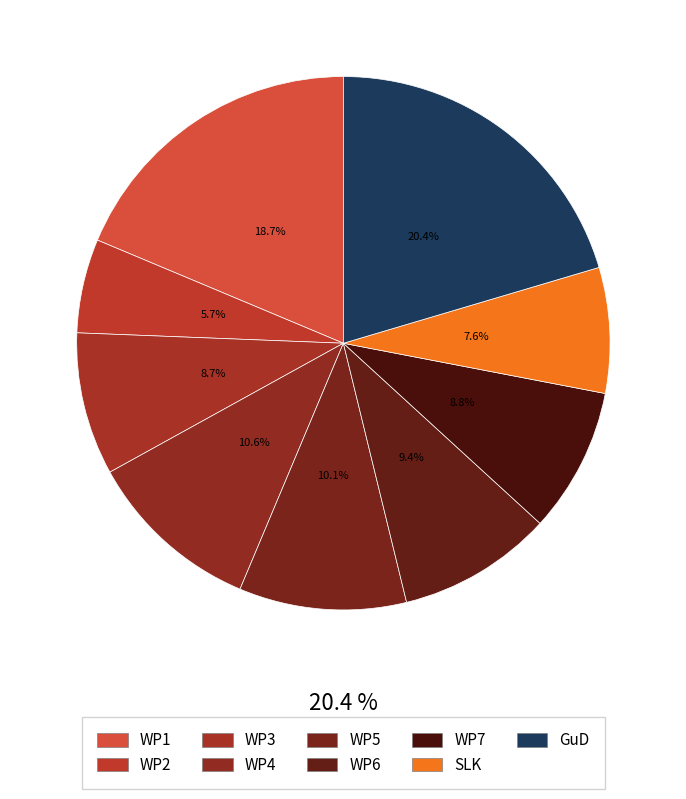

How many slices are in this pie chart?

9